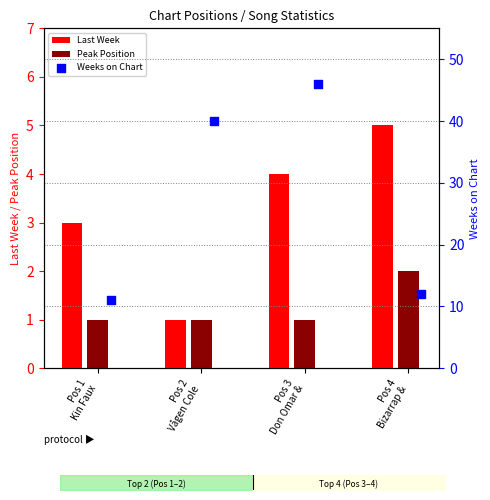

Which series reaches the minimum Y coordinate?

Last Week